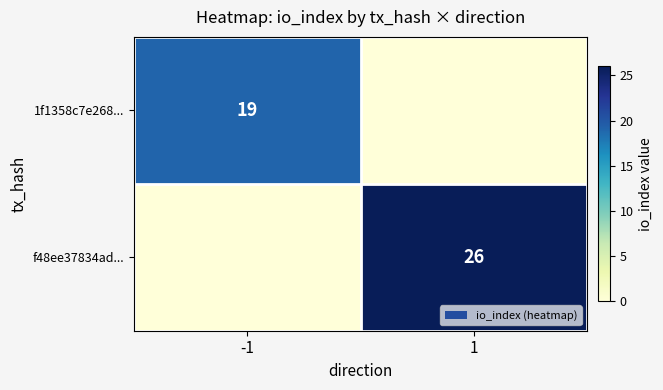

True or false: 1f1358c7e268... has a value of 19 at -1.

True